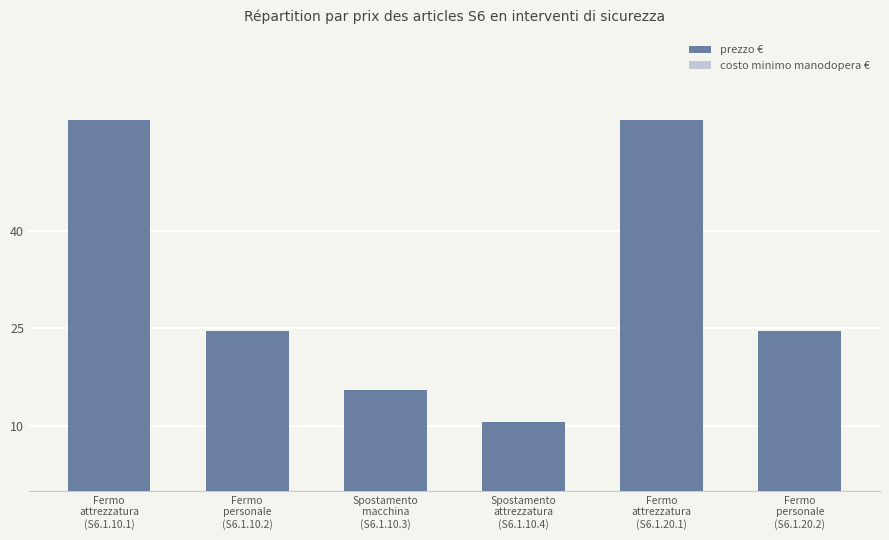

What is the maximum value shown in the chart?

57.0